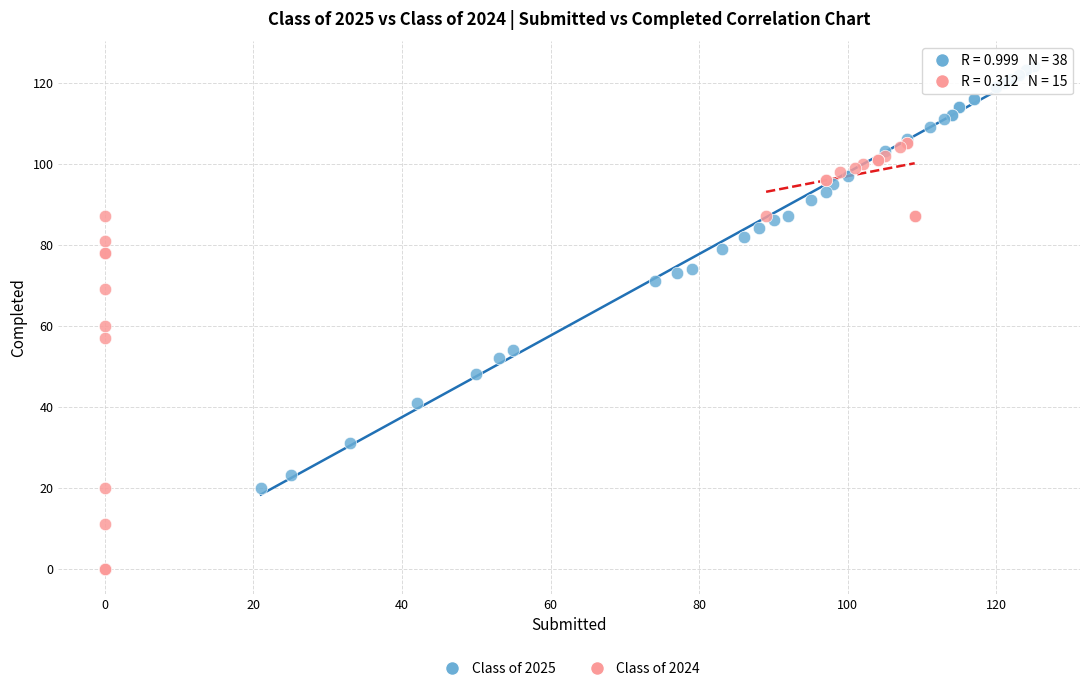

Which series reaches the minimum Y coordinate?

Class of 2024